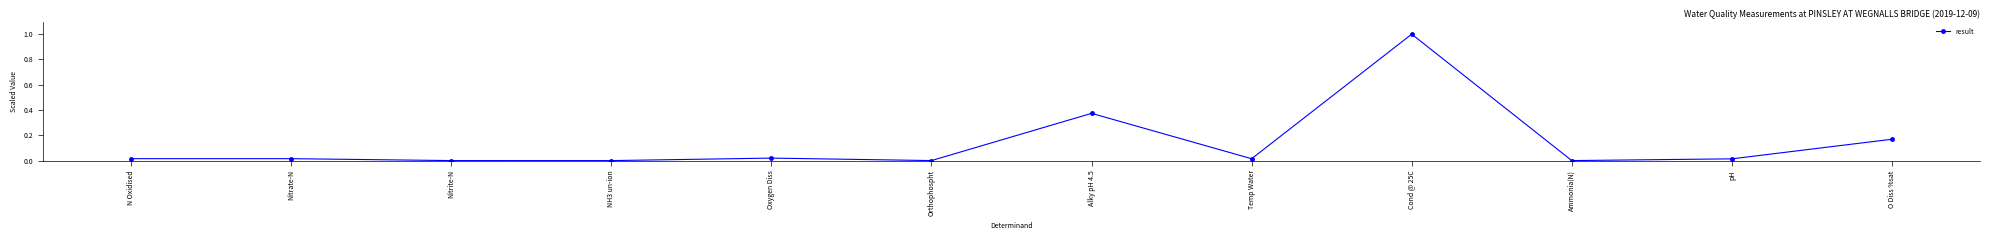

What is the label of the 2nd point from the left?

Nitrate-N